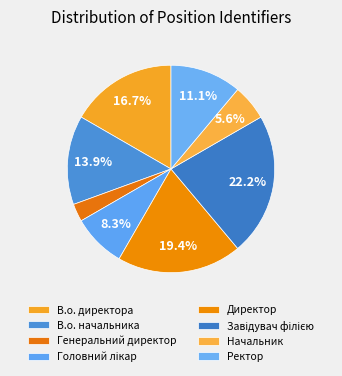

Count the number of slices in the pie.

8